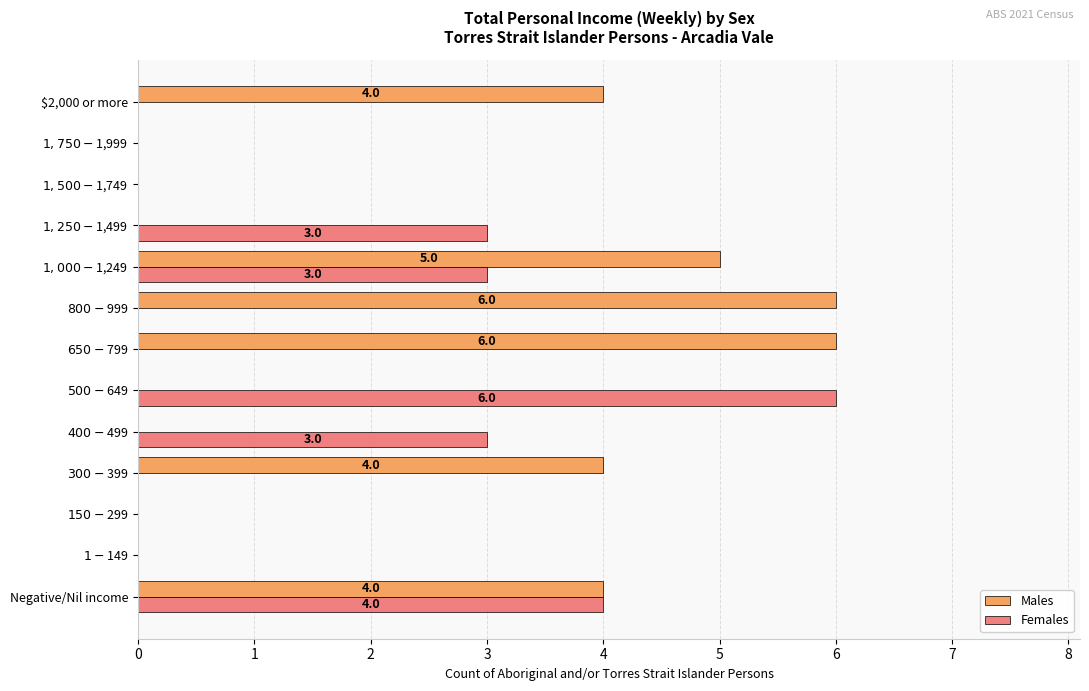

What is the sum of all Females values?

19